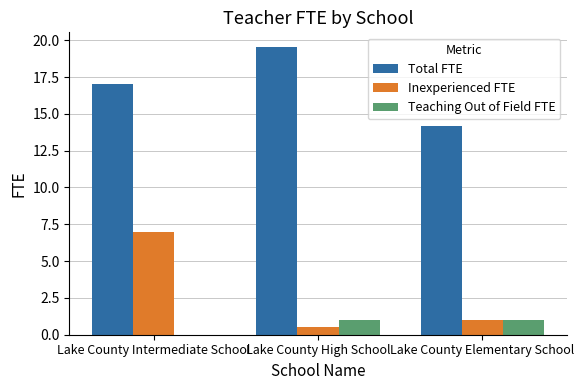

Does the chart contain stacked bars?

No